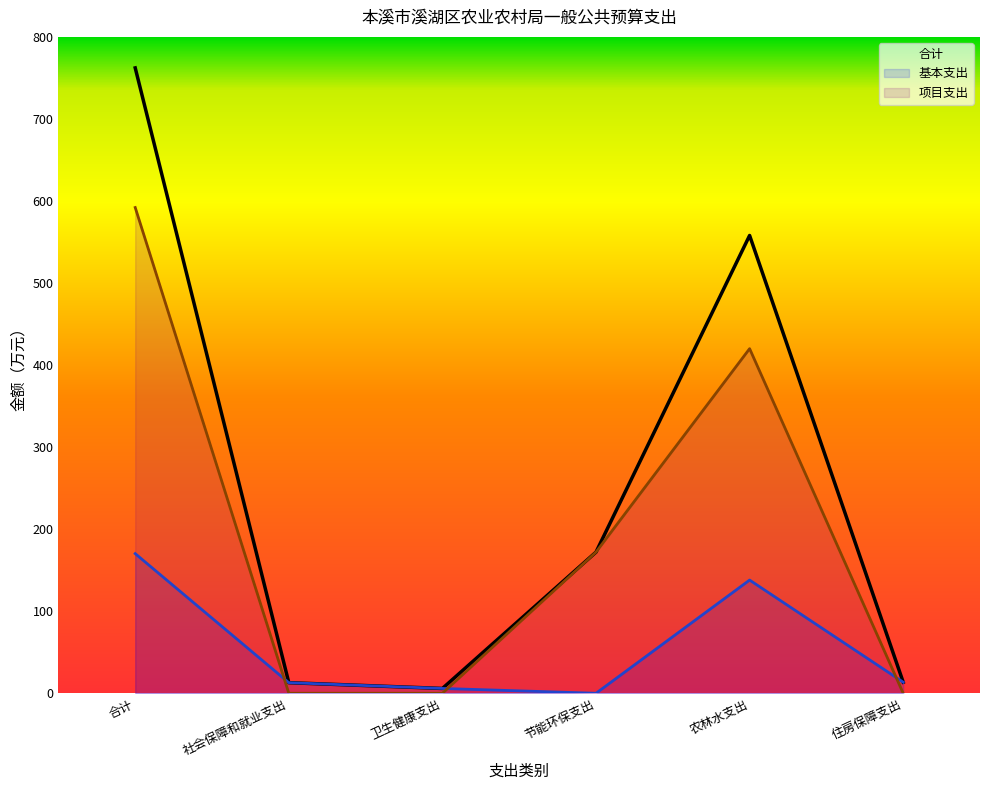

How many interior local peaks does the 项目支出 series have?

1